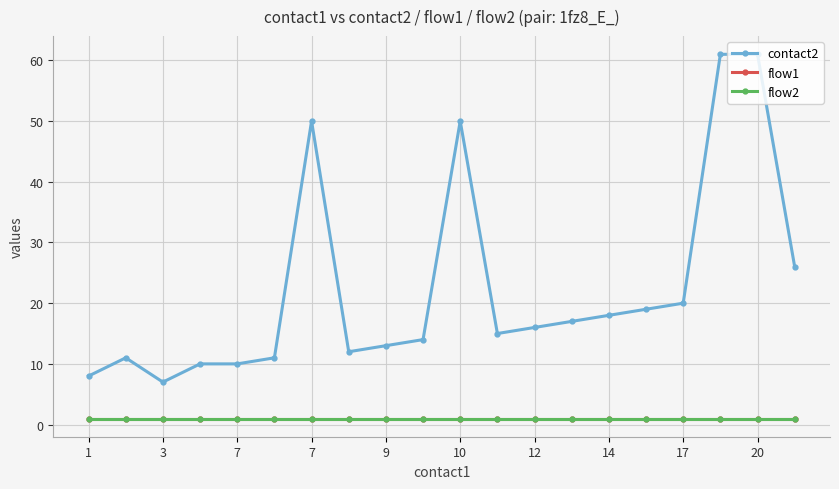

Does the chart have visible grid lines?

Yes